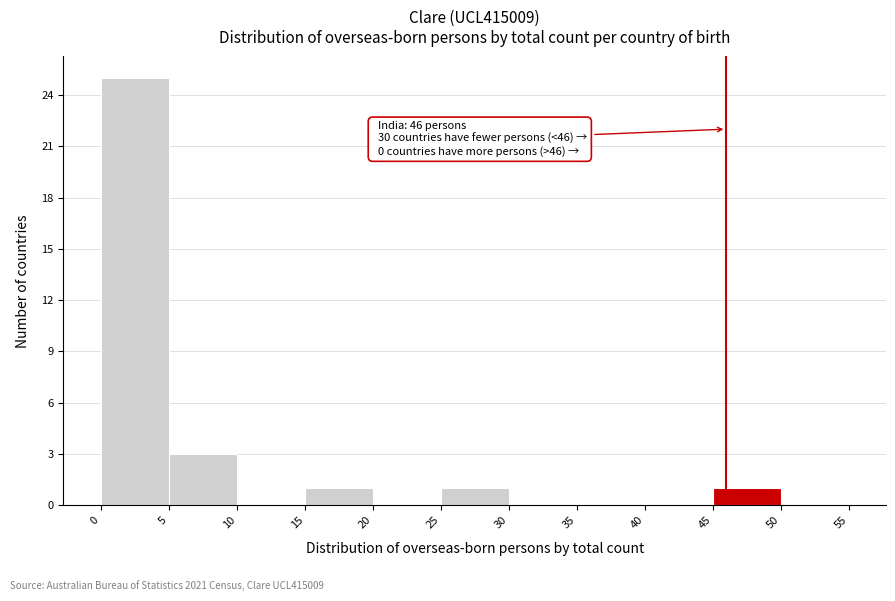

Which range on the x-axis has the tallest bar?

0 to 5